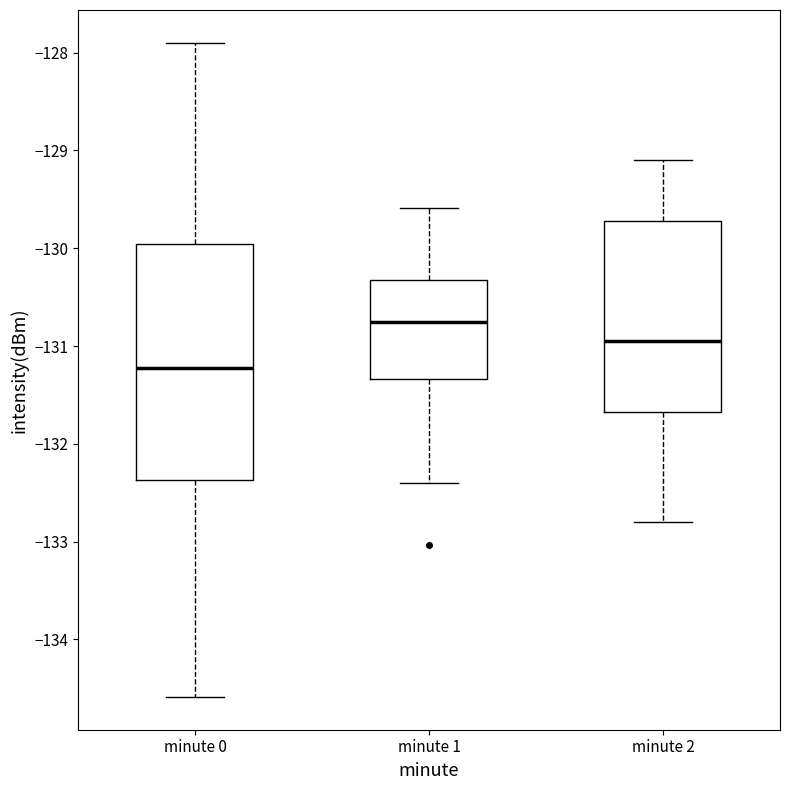

Comparing the boxes themselves (not the whiskers), which one is the tallest?

minute 0